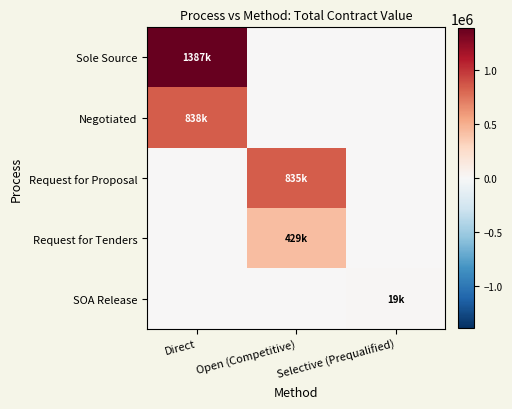

List the series in order of their peak value, highest first.

Sole Source, Negotiated, Request for Proposal, Request for Tenders, SOA Release